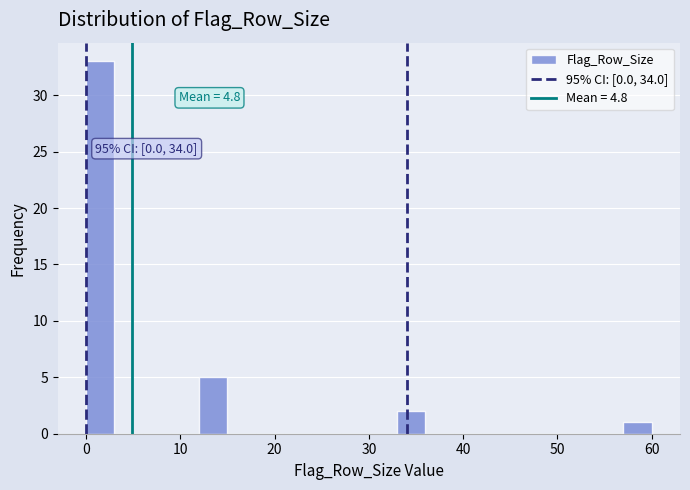

Around what value on the x-axis is the tallest bar? Give the approximate position of its centre, as read against the axis.

2